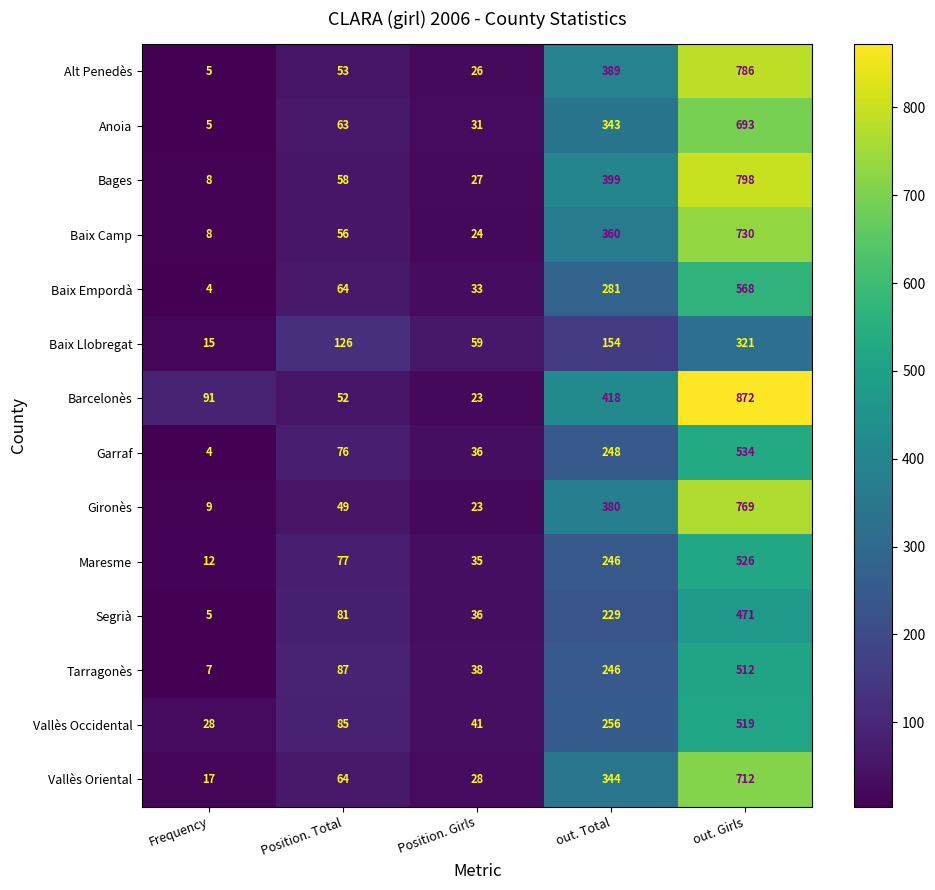

Rank the series by their maximum value, from highest to lowest.

Barcelonès, Bages, Alt Penedès, Gironès, Baix Camp, Vallès Oriental, Anoia, Baix Empordà, Garraf, Maresme, Vallès Occidental, Tarragonès, Segrià, Baix Llobregat